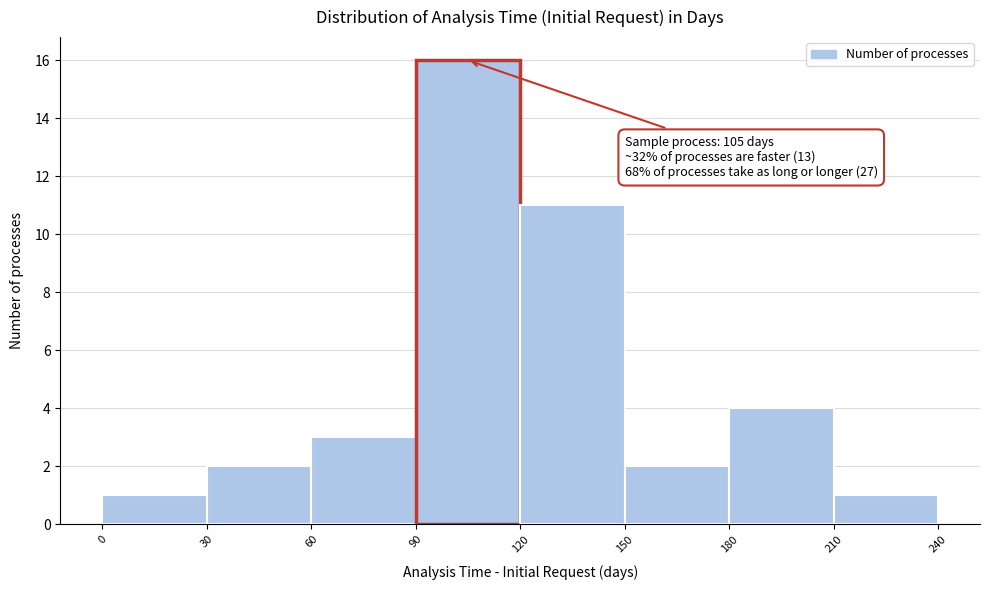

Which range on the x-axis has the tallest bar?

90 to 120